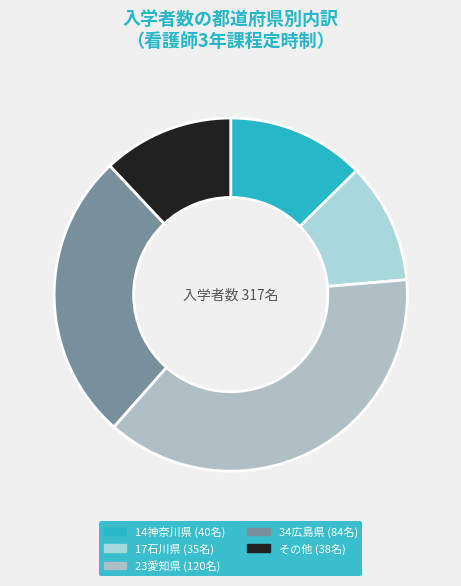

To the nearest percent, what is the difference between the 23愛知県 and 17石川県 slice percentages?

27%